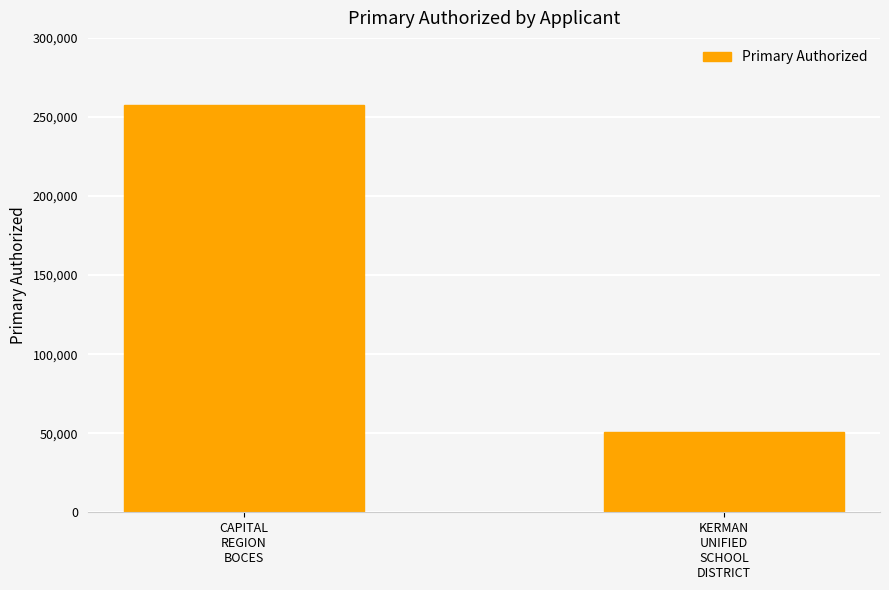

The value at CAPITAL
REGION
BOCES is 336703. True or false?

False